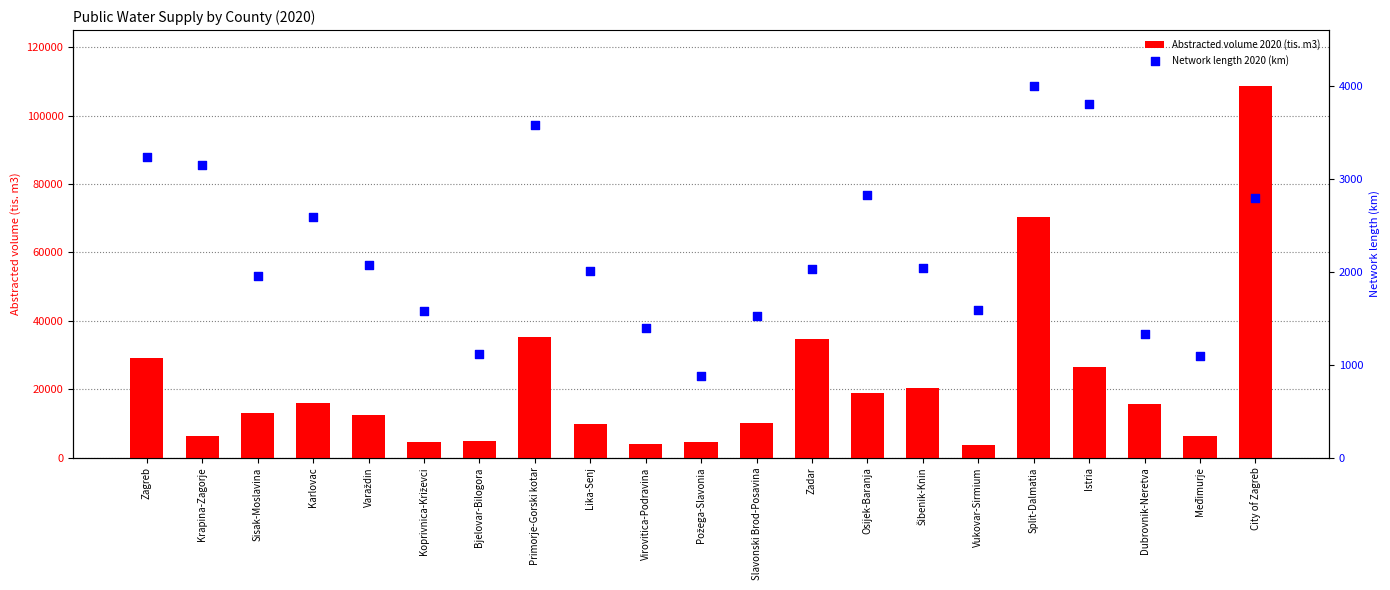

What is the total value across all series at Krapina-Zagorje?

9546